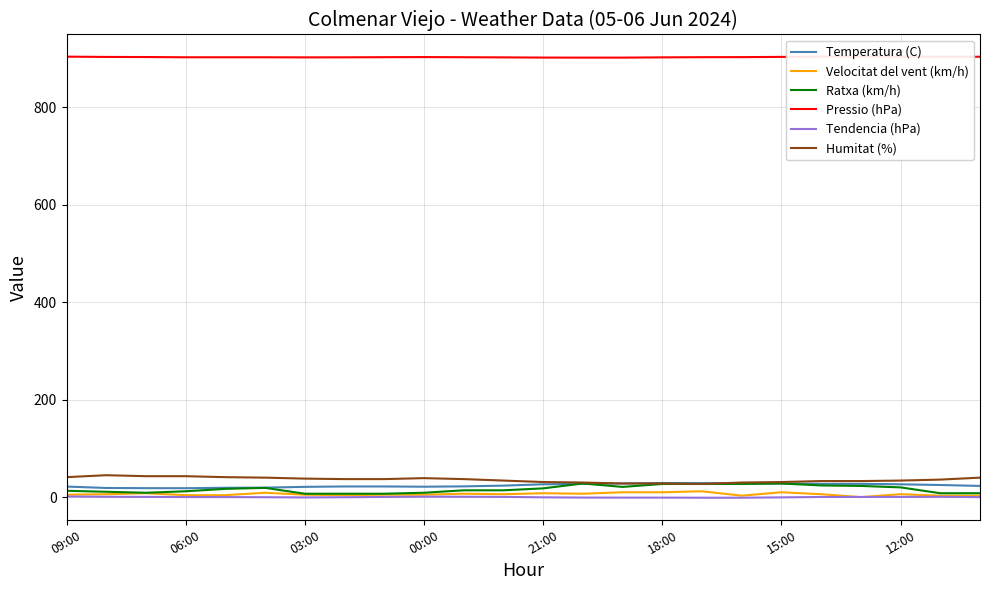

Rank the series by their maximum value, from lowest to highest.

Tendencia (hPa), Velocitat del vent (km/h), Ratxa (km/h), Temperatura (C), Humitat (%), Pressio (hPa)